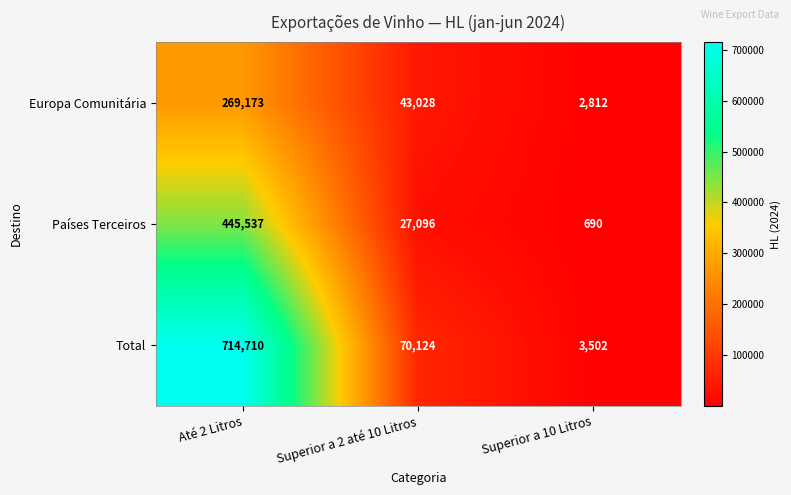

Is the value of Europa Comunitária at Superior a 2 até 10 Litros greater than the value of Países Terceiros at Superior a 2 até 10 Litros?

Yes